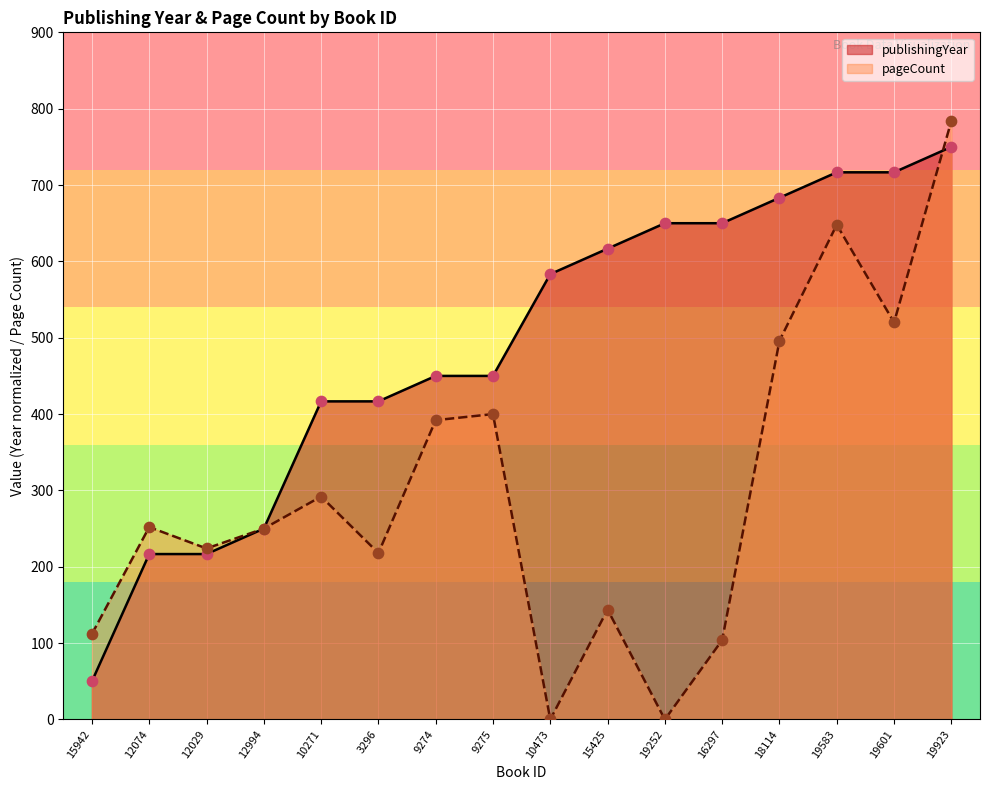

Which series contains the lowest Y value?

pageCount